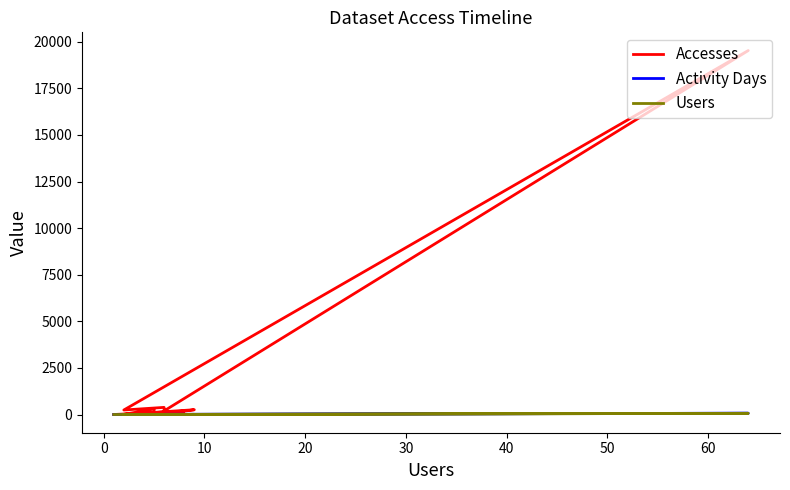

True or false: Users and Accesses intersect in this chart.

False